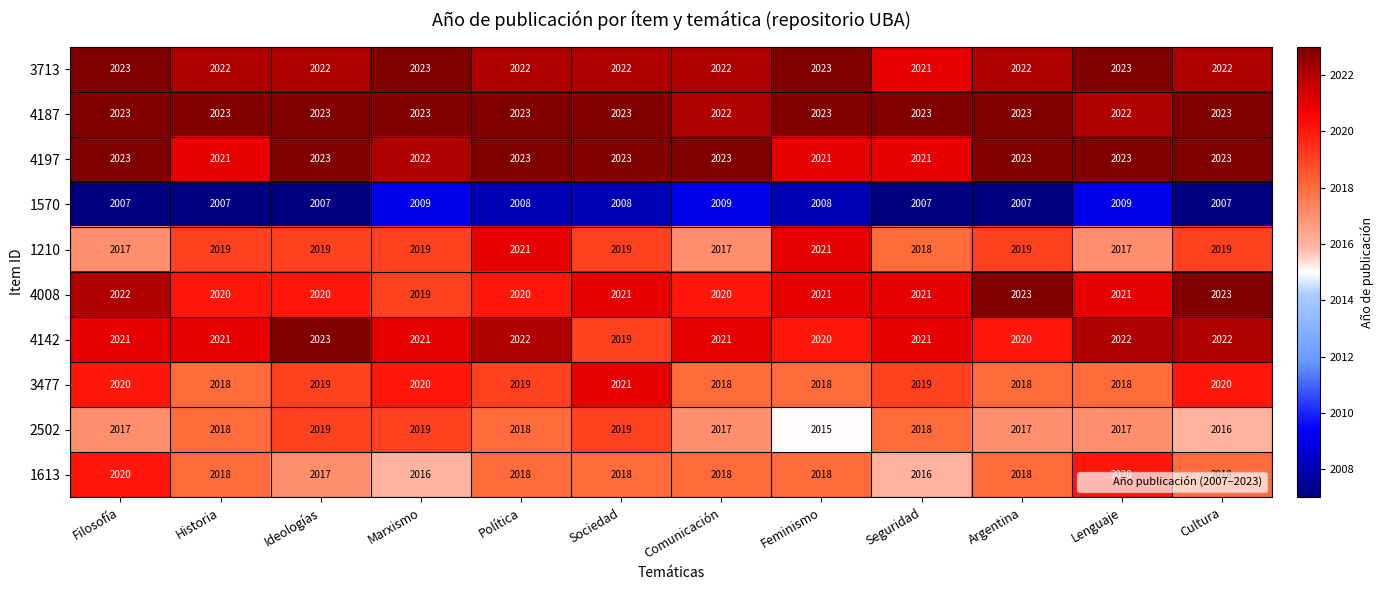

Is the value of 1210 at Cultura greater than the value of 1613 at Sociedad?

Yes